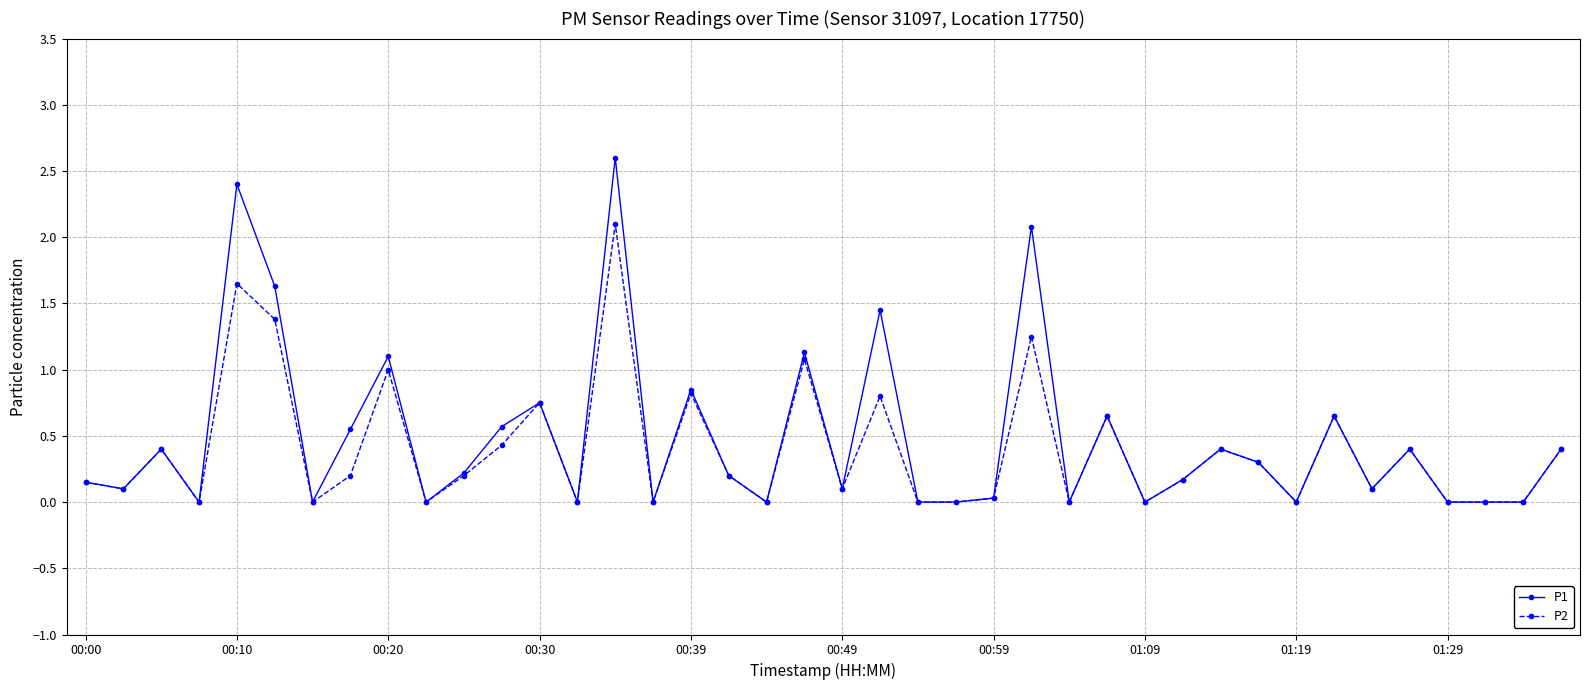

True or false: P2 has more than 2 points higher than both neighbors.

True